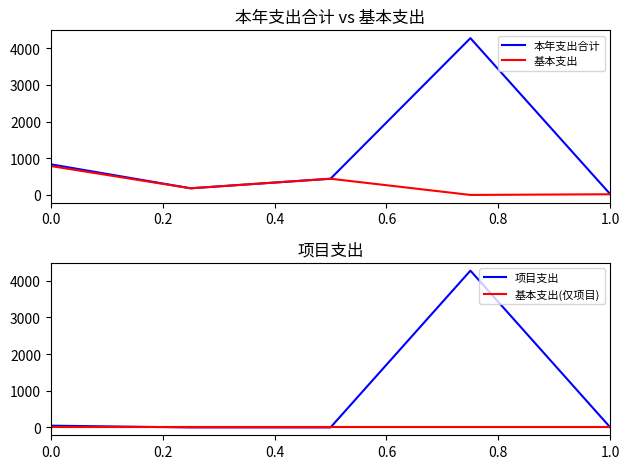

What is the value of the 基本支出 point at the 1st from the left?

788.4